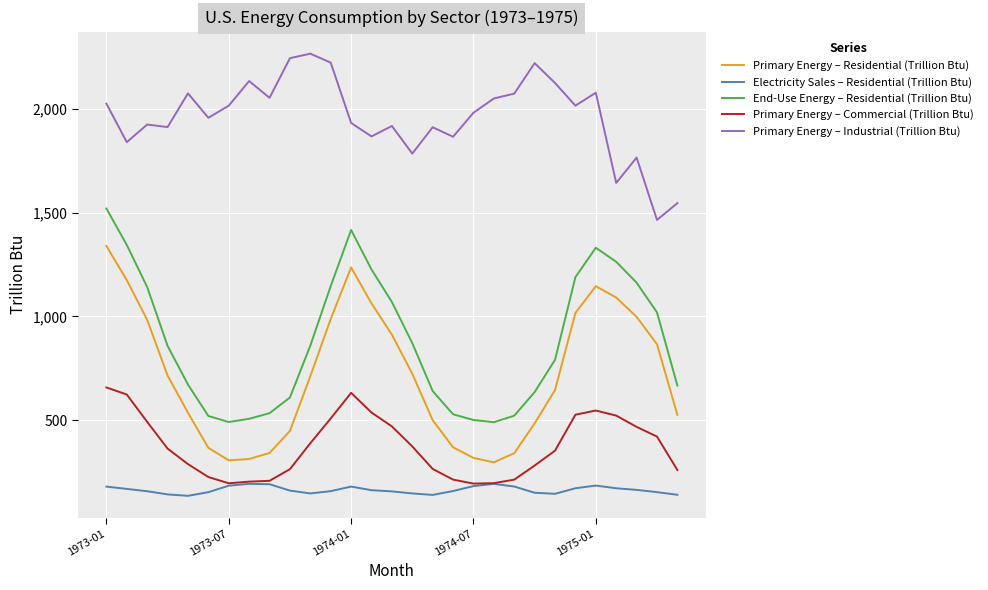

List the series in order of their peak value, highest first.

Primary Energy – Industrial (Trillion Btu), End-Use Energy – Residential (Trillion Btu), Primary Energy – Residential (Trillion Btu), Primary Energy – Commercial (Trillion Btu), Electricity Sales – Residential (Trillion Btu)